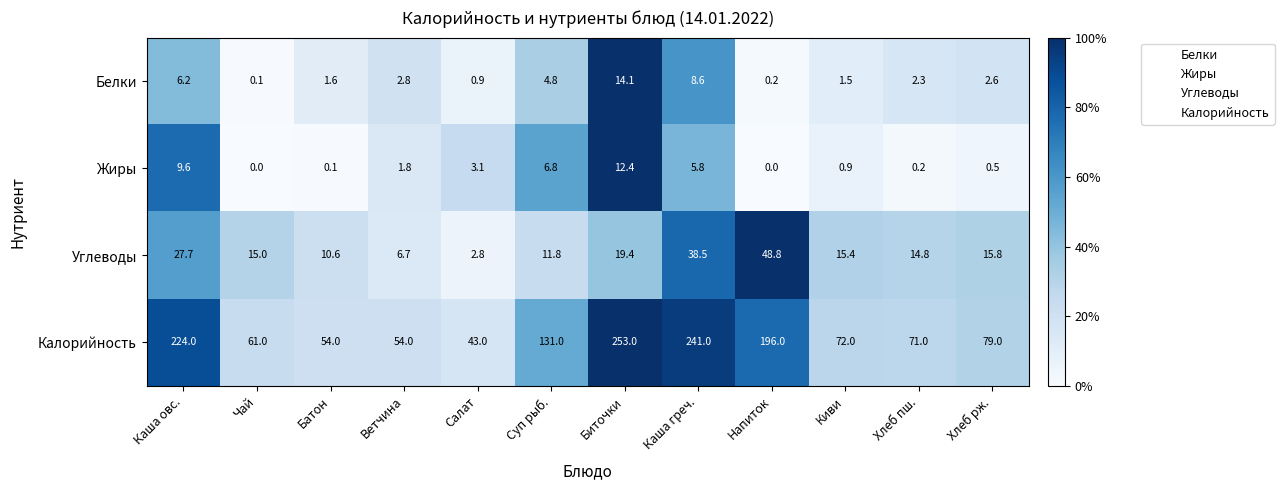

What is the difference between the highest and lowest values at Напиток?

196.0